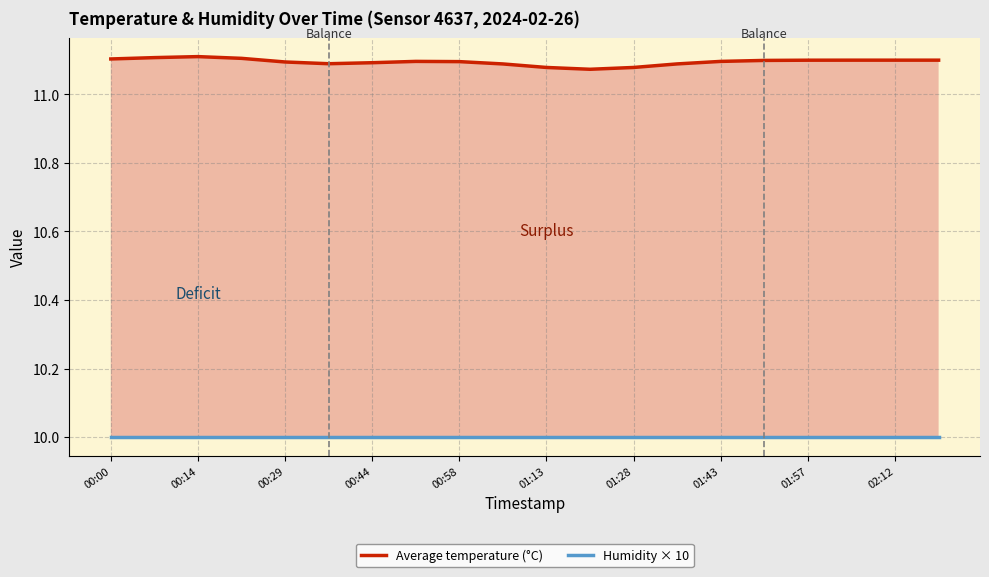

Which series has the largest range (max minus min)?

Average temperature (°C)